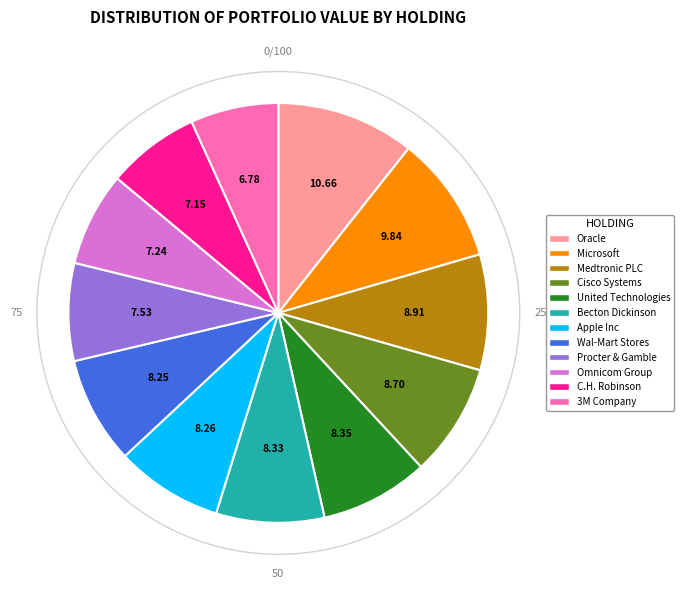

Is there any slice that represents more than half of the pie?

No